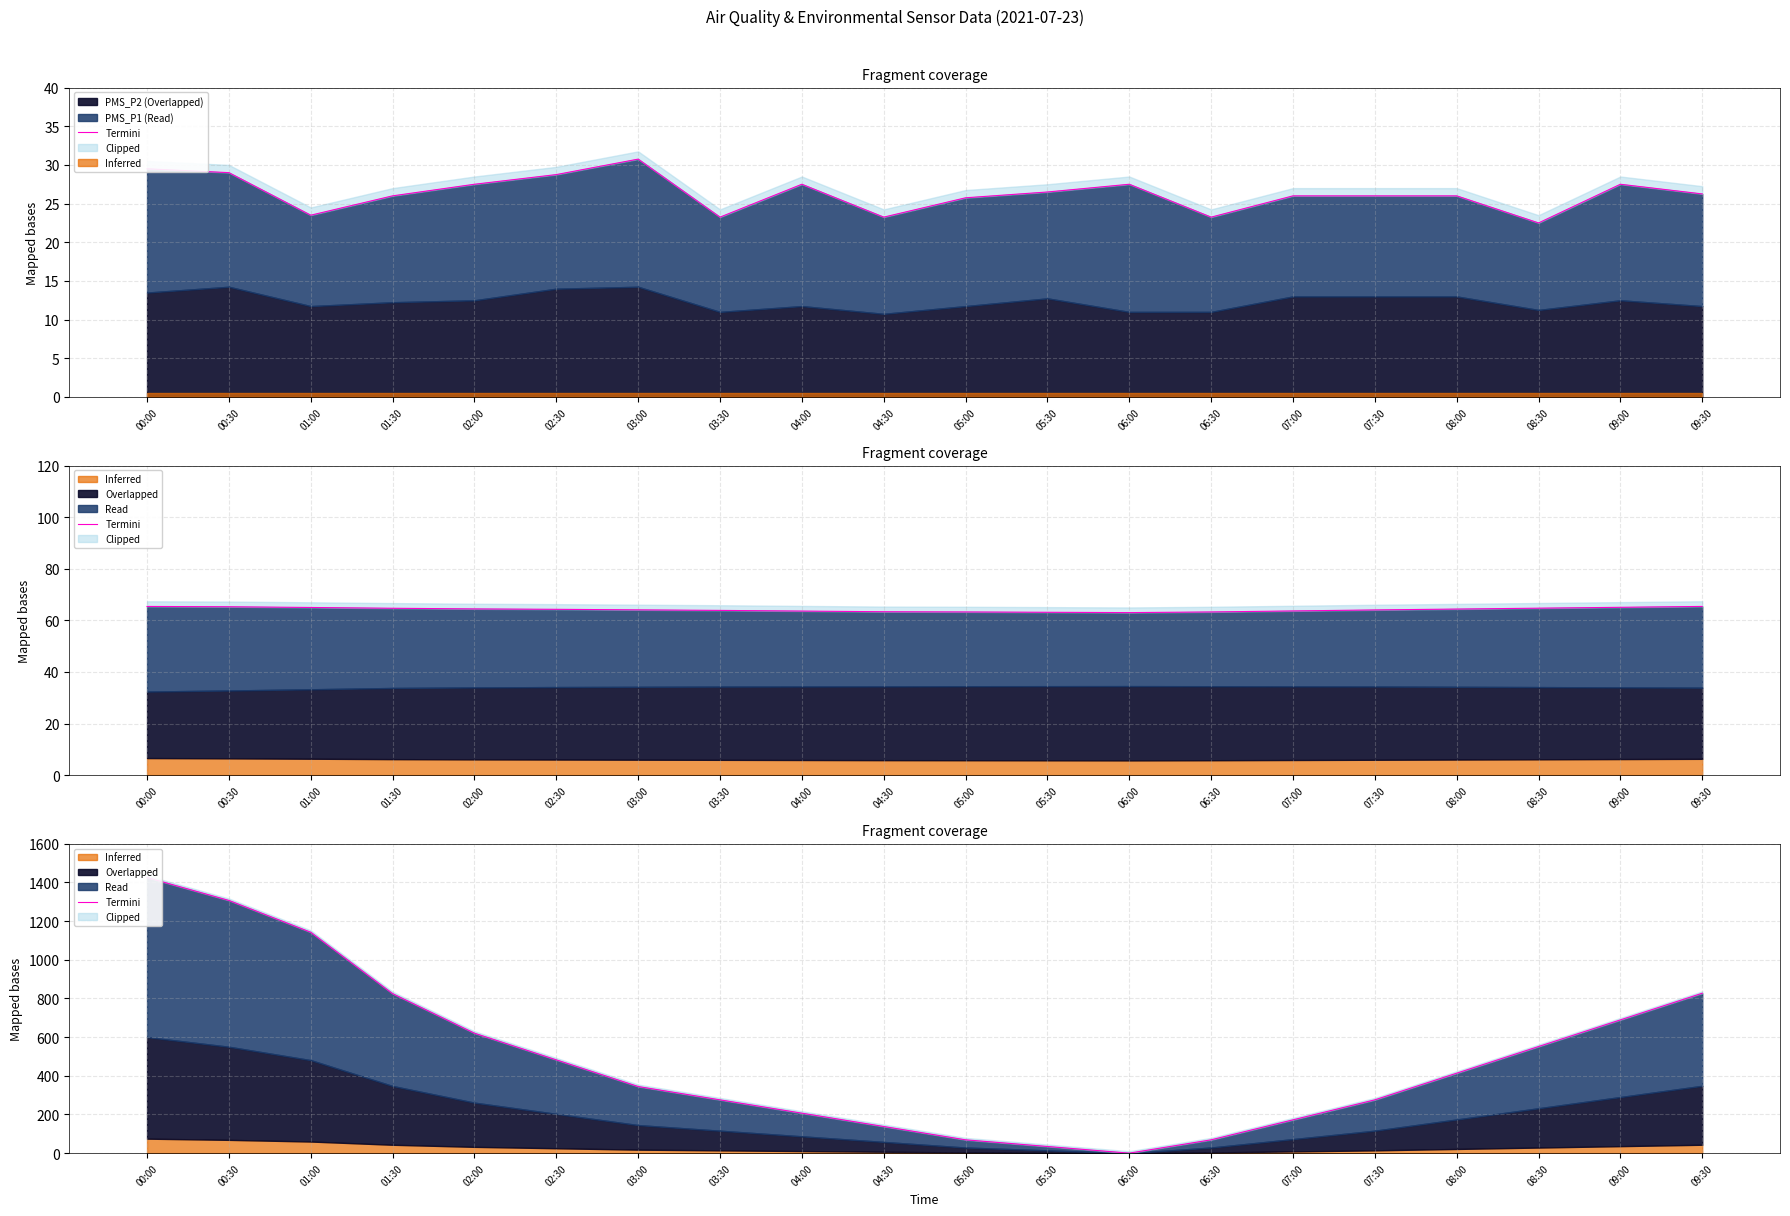

What is the sum of the values at 04:30 and 02:30?

620.1